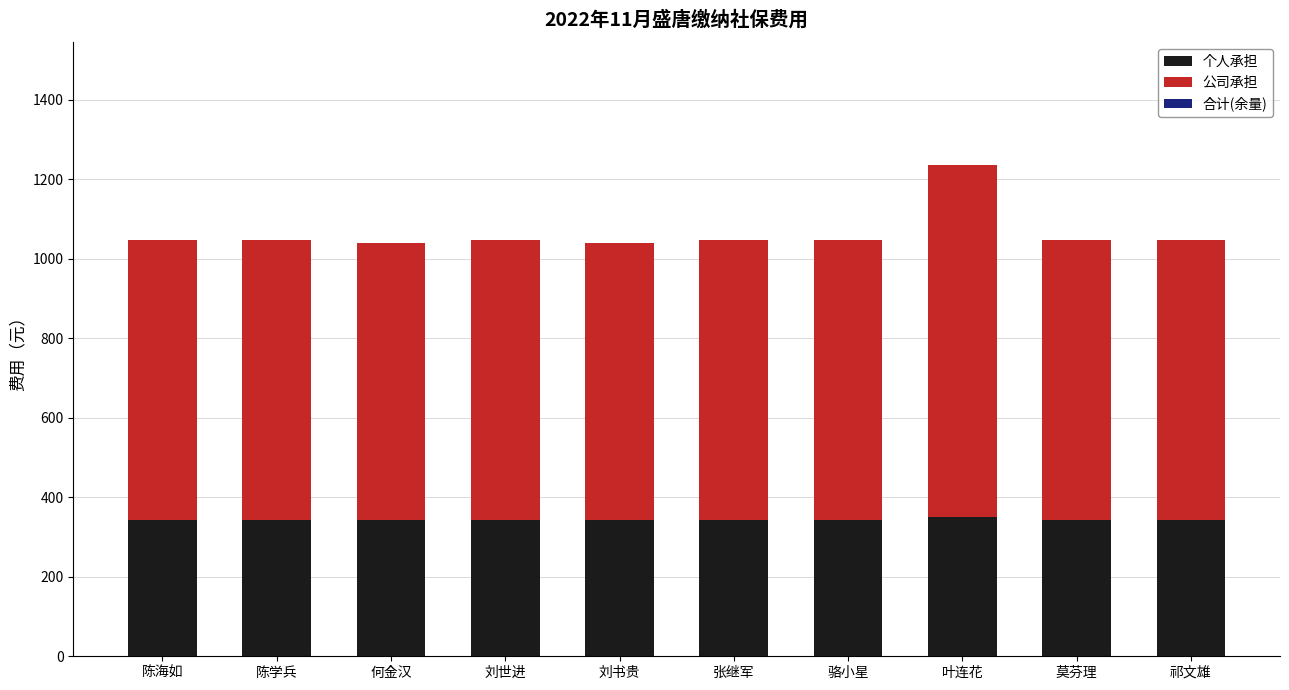

What is the minimum value for 个人承担?

341.6